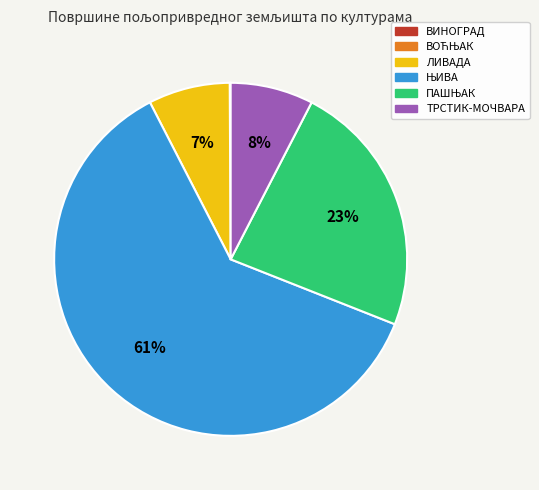

To the nearest percent, what is the average slice percentage?

17%